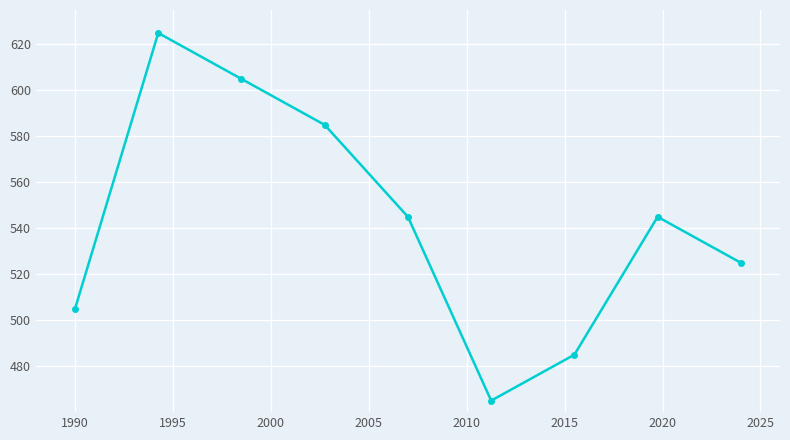

Count the values in the range 505 to 585.

5